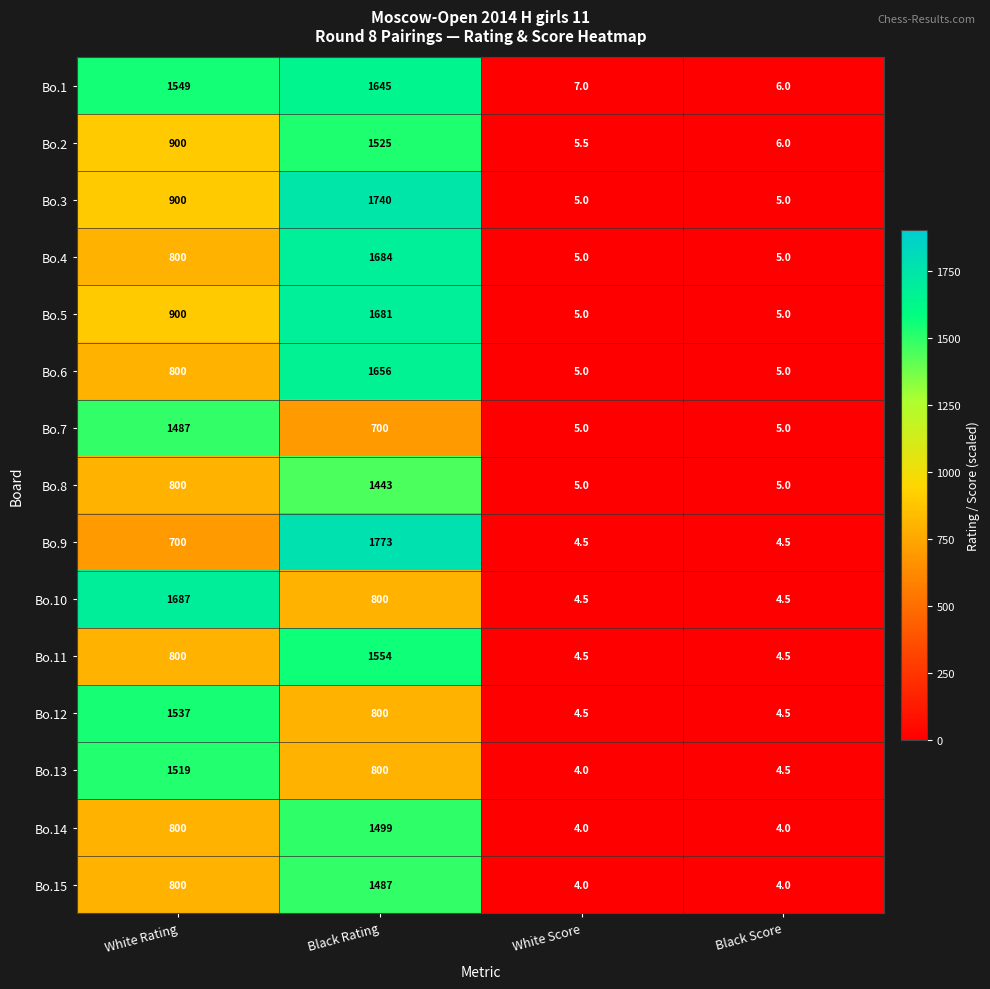

What is the difference between the Bo.3 values at Black Score and White Rating?

895.0